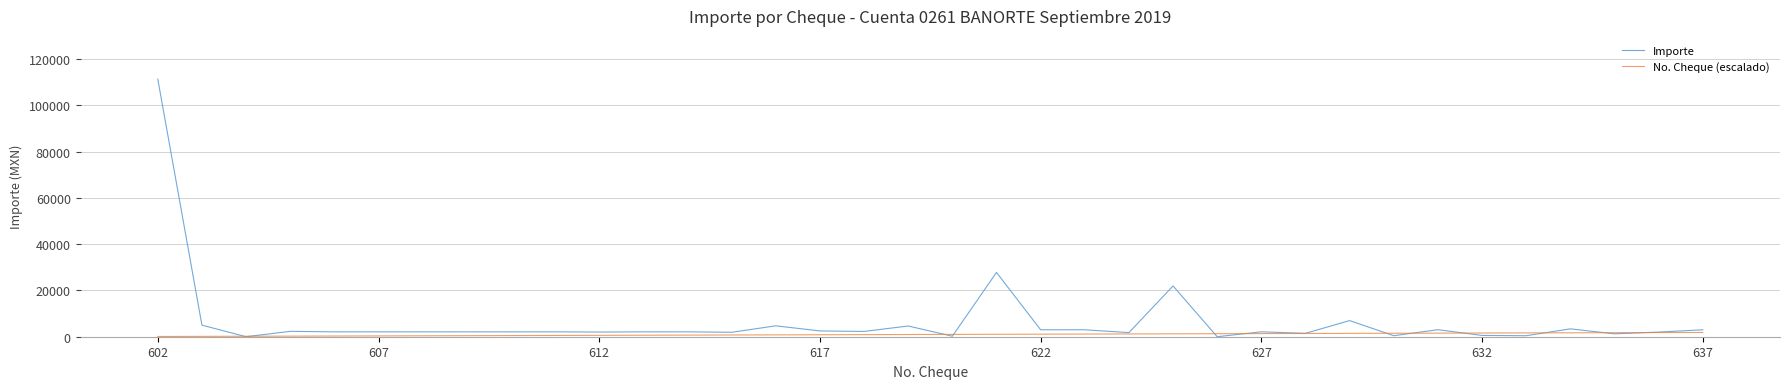

After their last crossing, which series has the higher values: No. Cheque (escalado) or Importe?

Importe